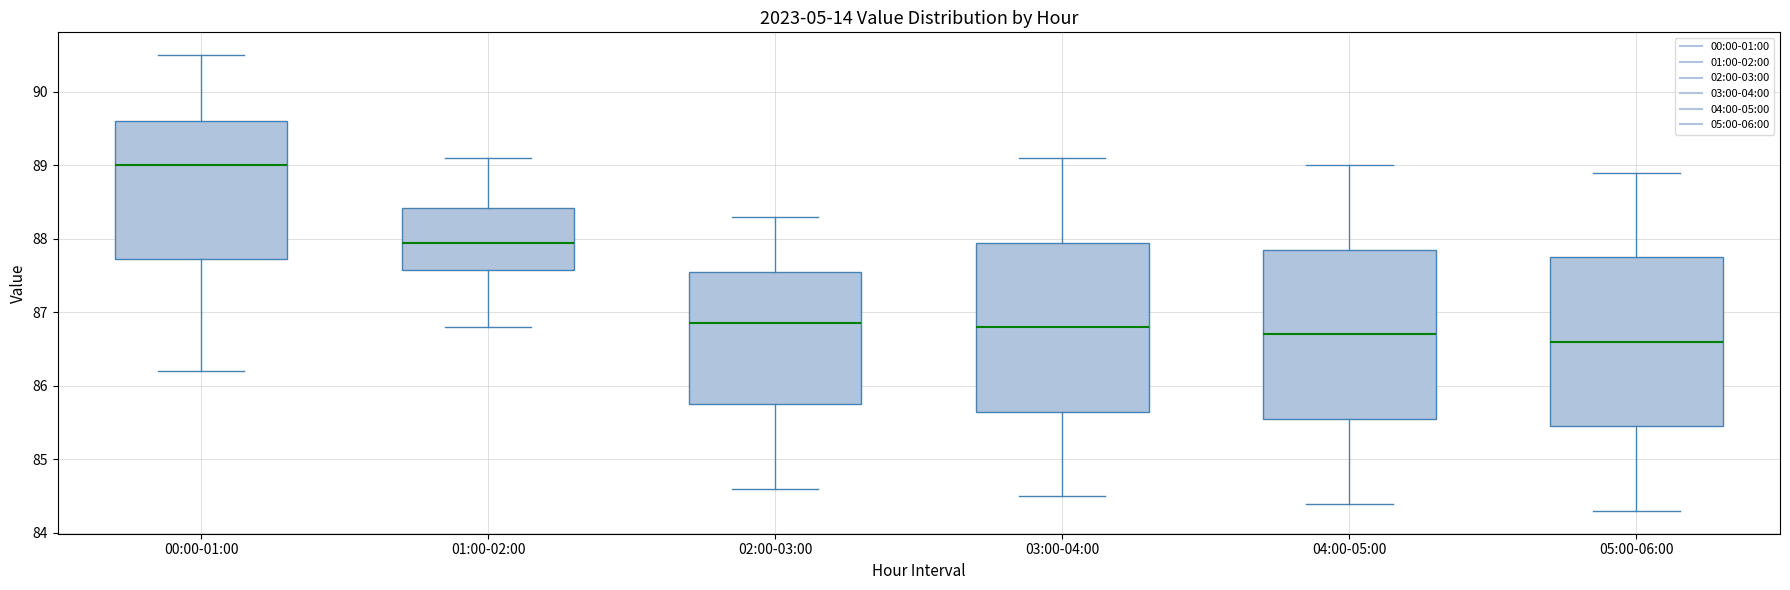

Reading left to right, transcribe this box plot: for each box, give where its median line is, the range the box spans, and where its two whiskers end, as read against the y-axis. The values are not printed on the chart, so give them approximately, as read against the axis.

00:00-01:00: median 89.0, box 87.7 to 89.6, whiskers 86.2 to 90.5
01:00-02:00: median 88.0, box 87.6 to 88.4, whiskers 86.8 to 89.1
02:00-03:00: median 86.9, box 85.8 to 87.6, whiskers 84.6 to 88.3
03:00-04:00: median 86.8, box 85.7 to 88.0, whiskers 84.5 to 89.1
04:00-05:00: median 86.7, box 85.6 to 87.9, whiskers 84.4 to 89.0
05:00-06:00: median 86.6, box 85.5 to 87.8, whiskers 84.3 to 88.9